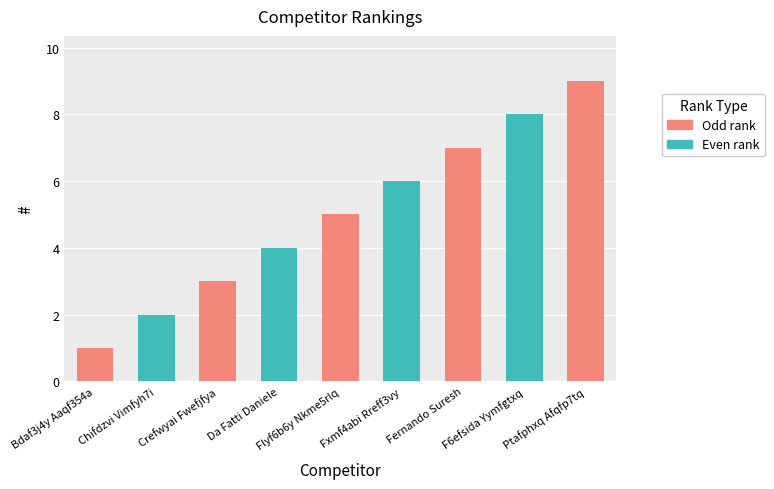

How many bars are there in total?

9